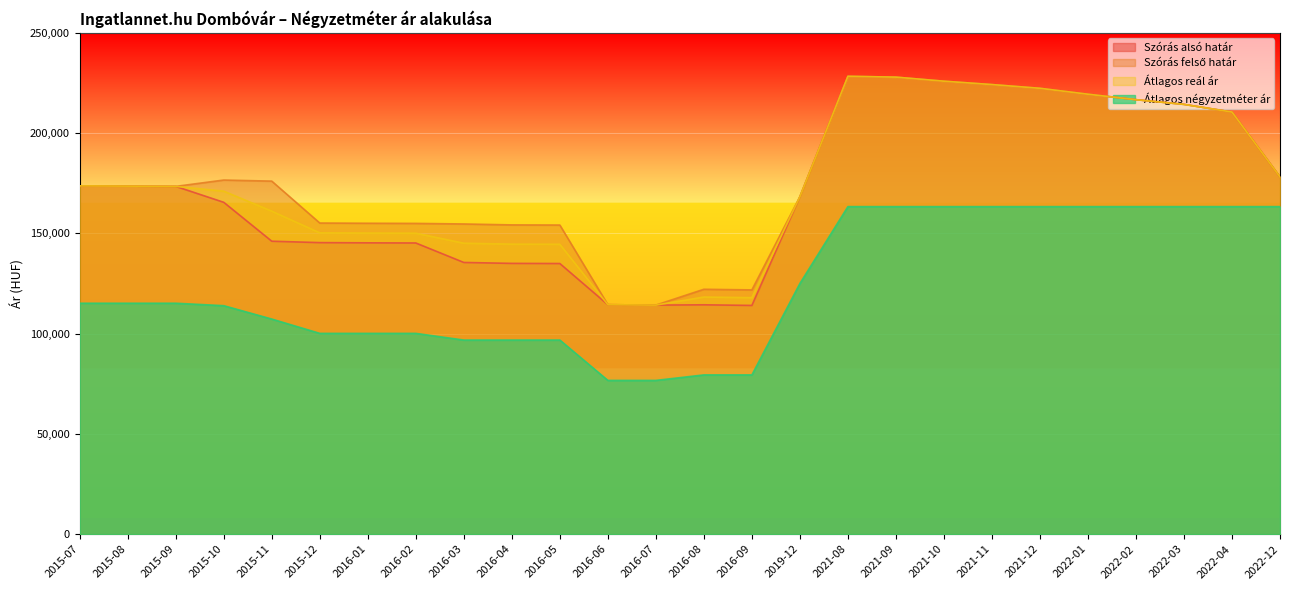

Is the value of Szórás felső határ at 2015-11 greater than the value of Átlagos reál ár at 2021-11?

No